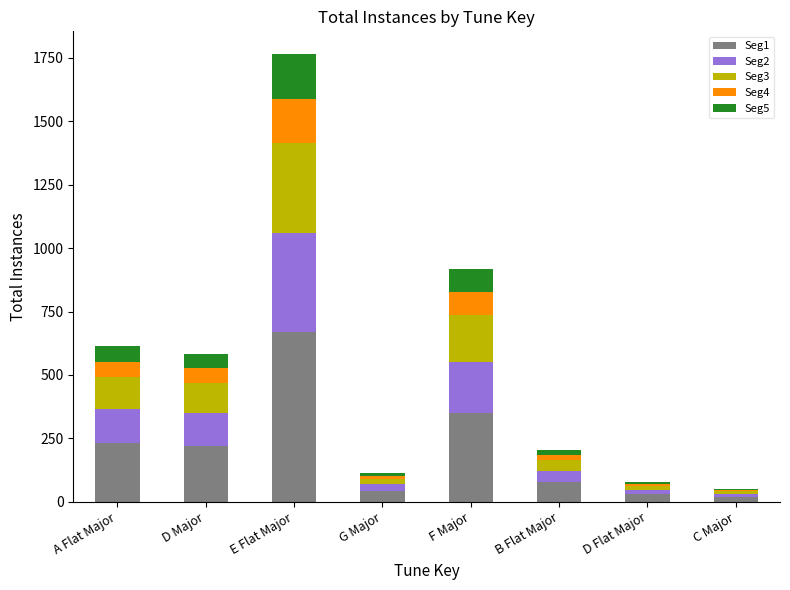

What is the total value across all series at E Flat Major?

1766.0